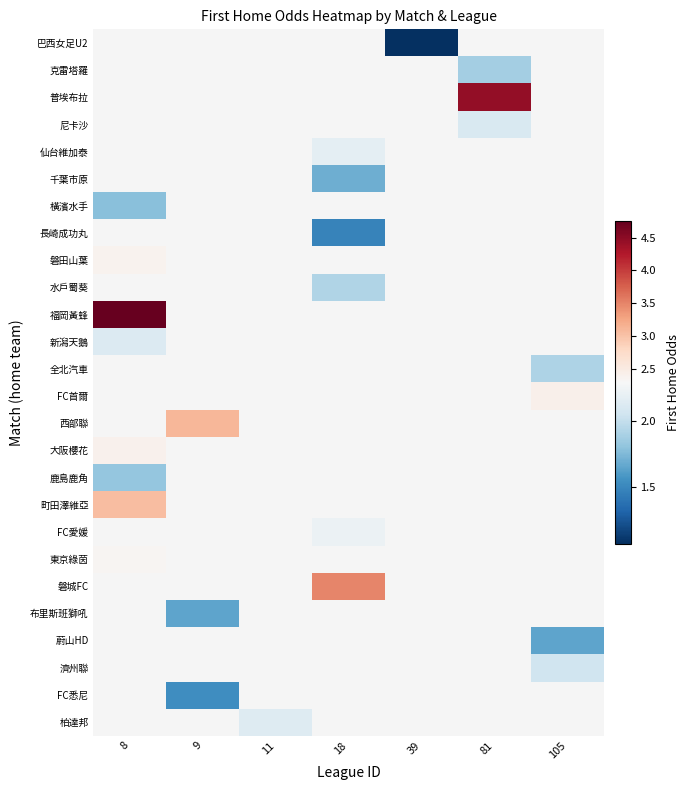

At which label does row_11 reach its peak?

8